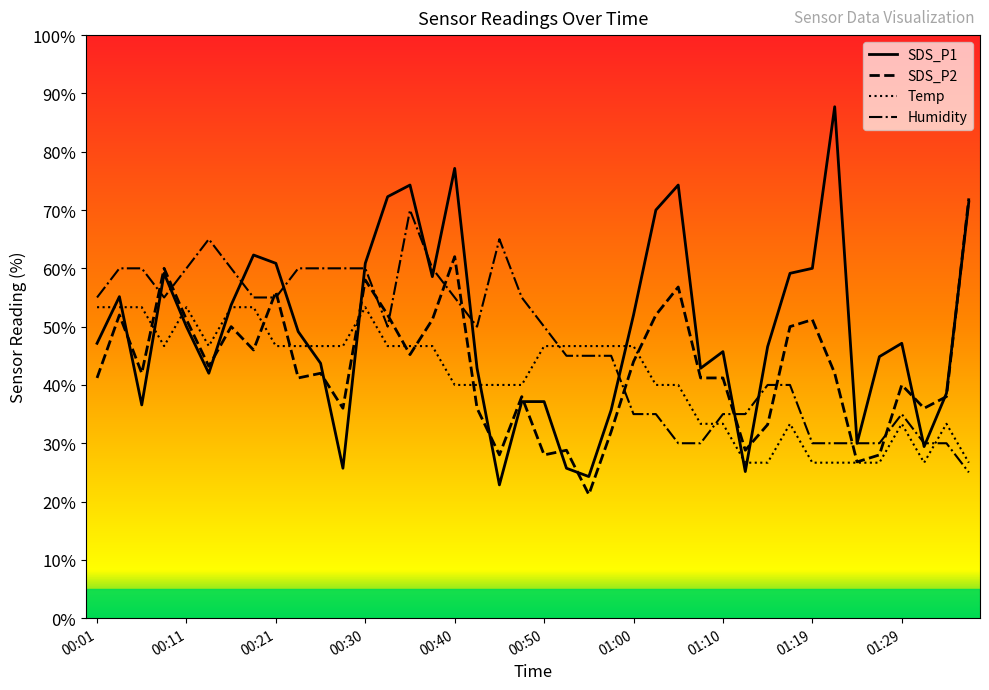

What is the smallest value displayed?

21.2